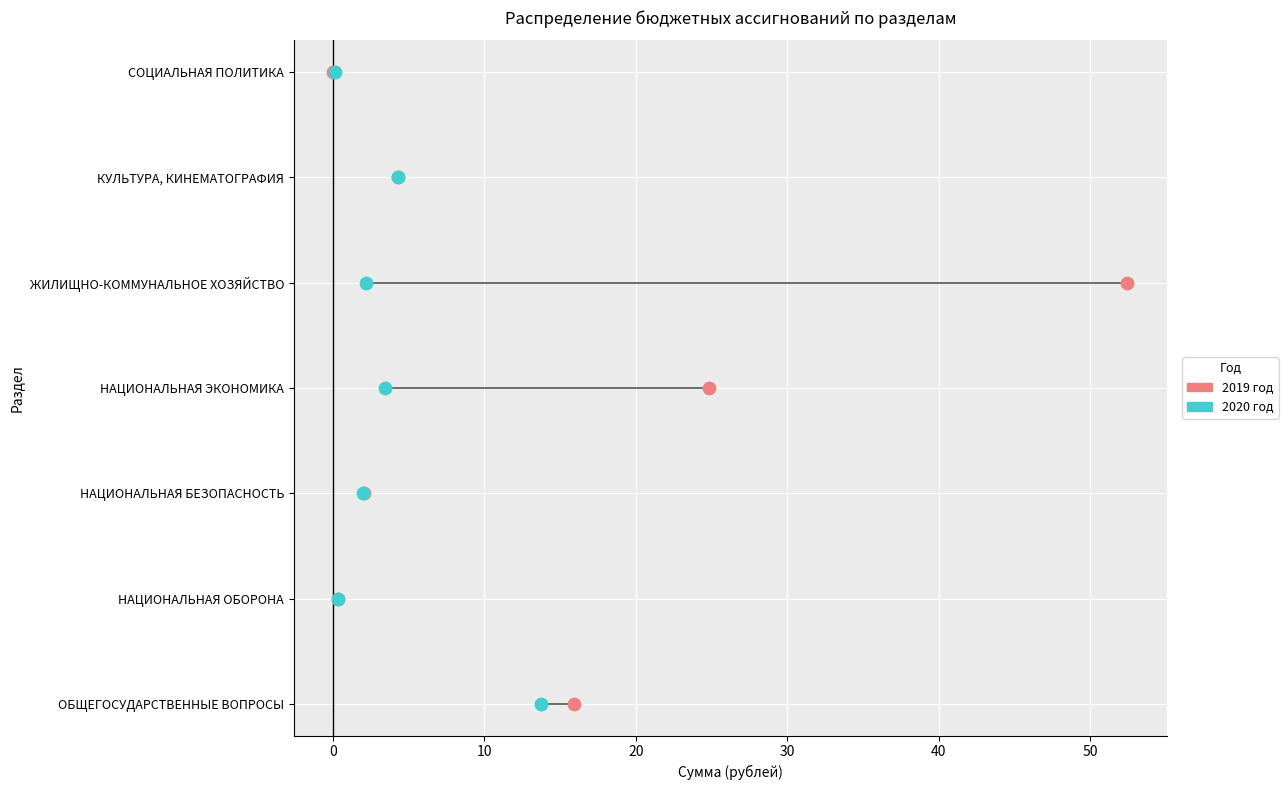

Which series reaches the maximum Y coordinate?

2019 год